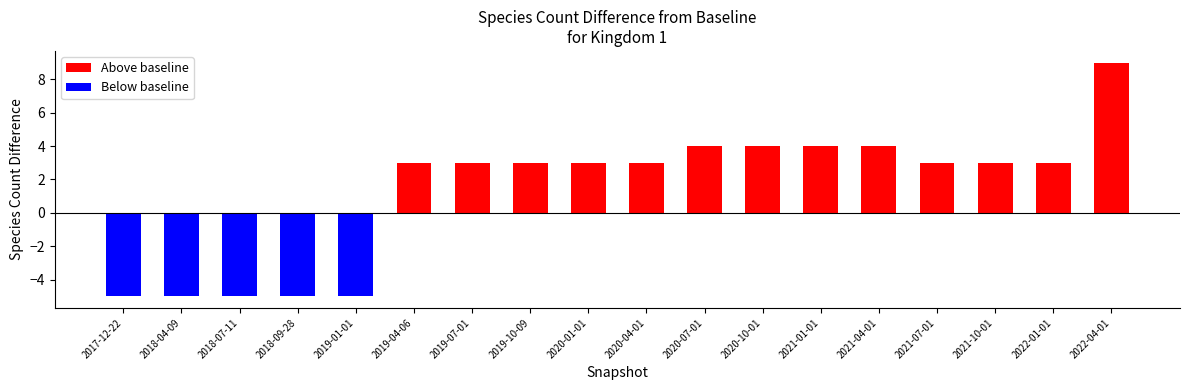

What is the average value of the Below baseline series?

-1